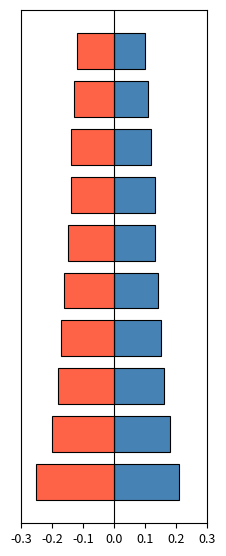

At -0.2, list the series in order from largest to smallest.

positive, negative